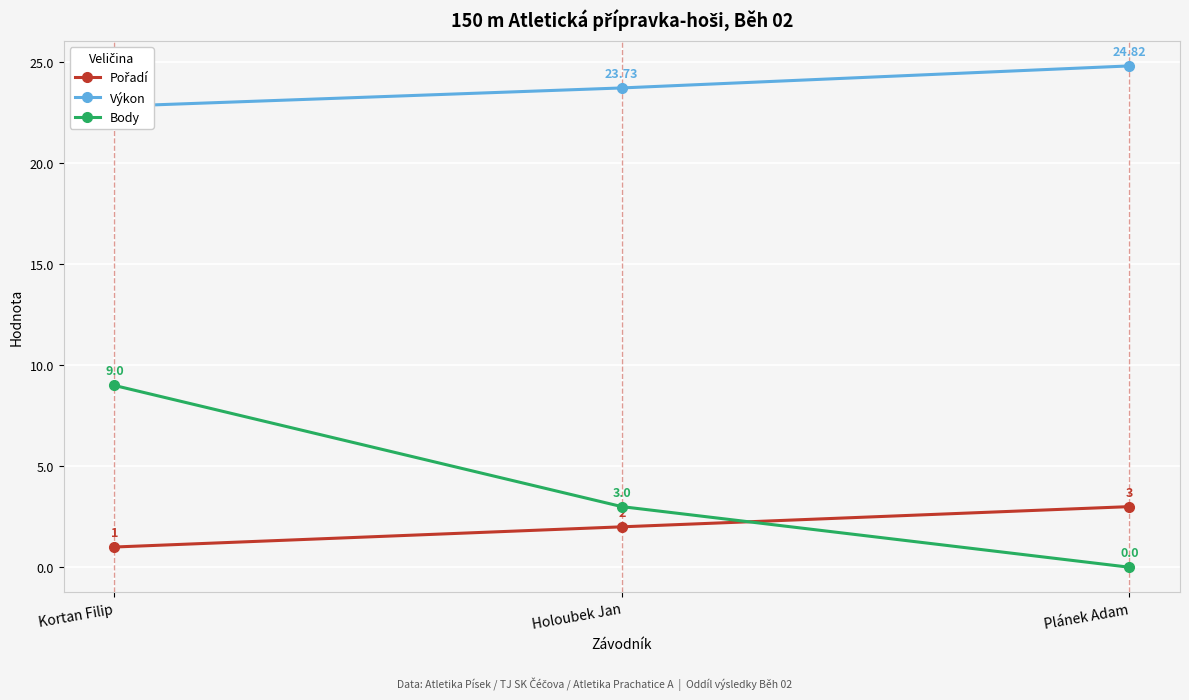

Is it true that Pořadí equals 0.5 at Kortan Filip?

False